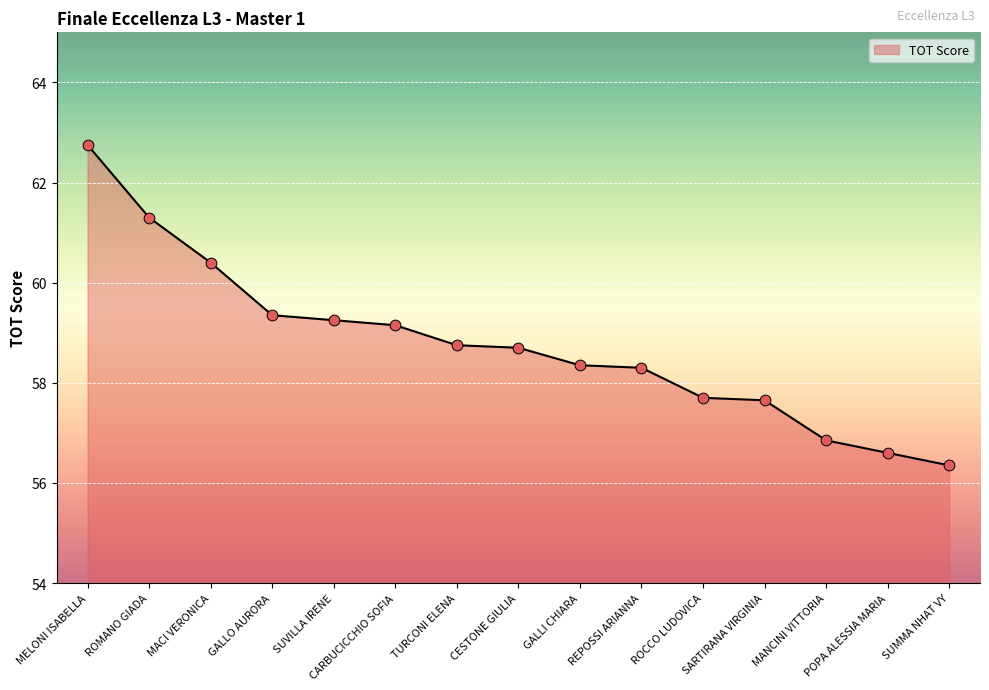

What is the change in value from ROMANO GIADA to ROCCO LUDOVICA?

-3.6